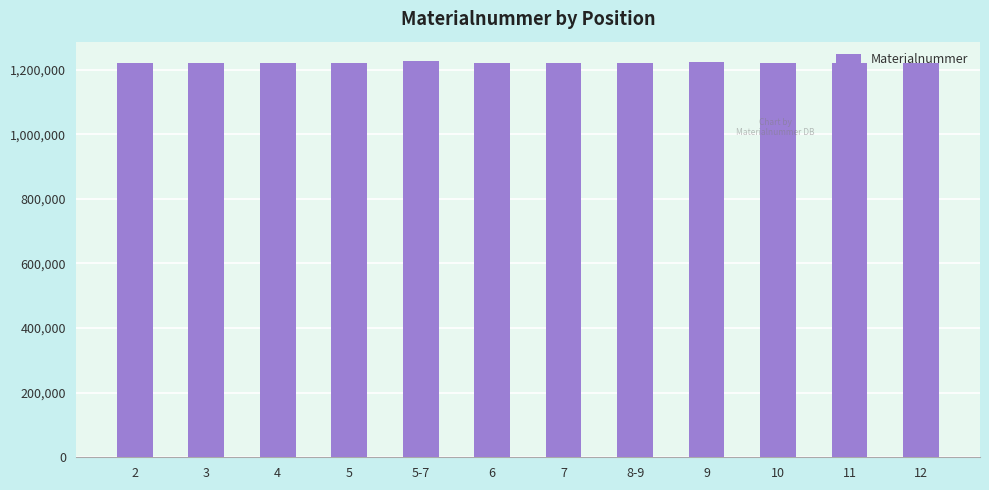

What is the smallest value displayed?

1220442